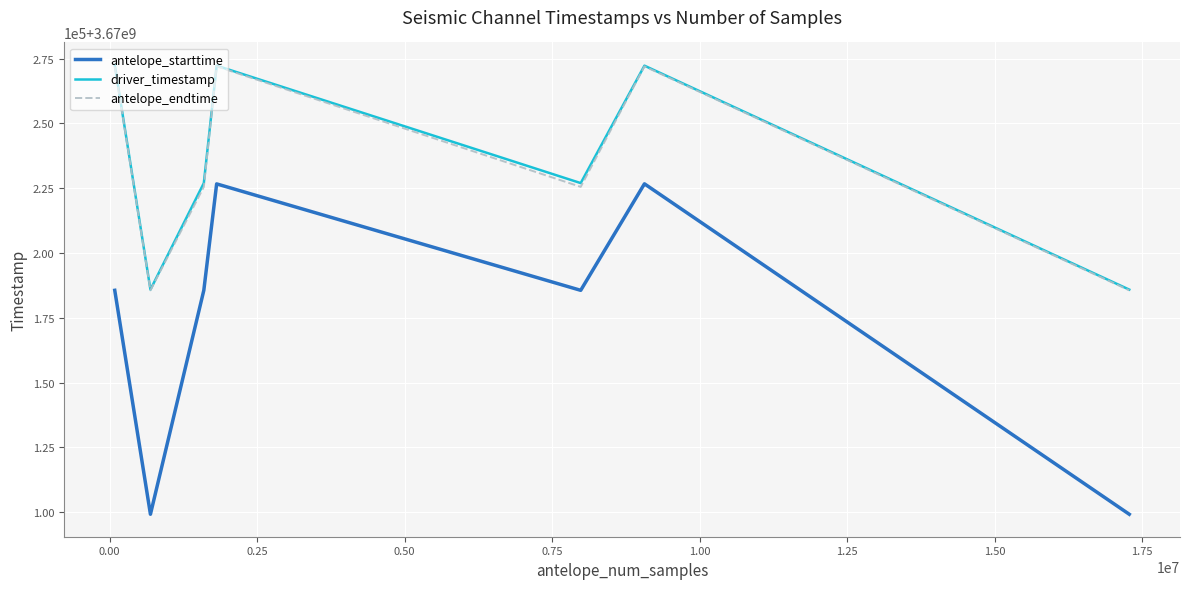

Does the chart display data point markers on the line(s)?

No